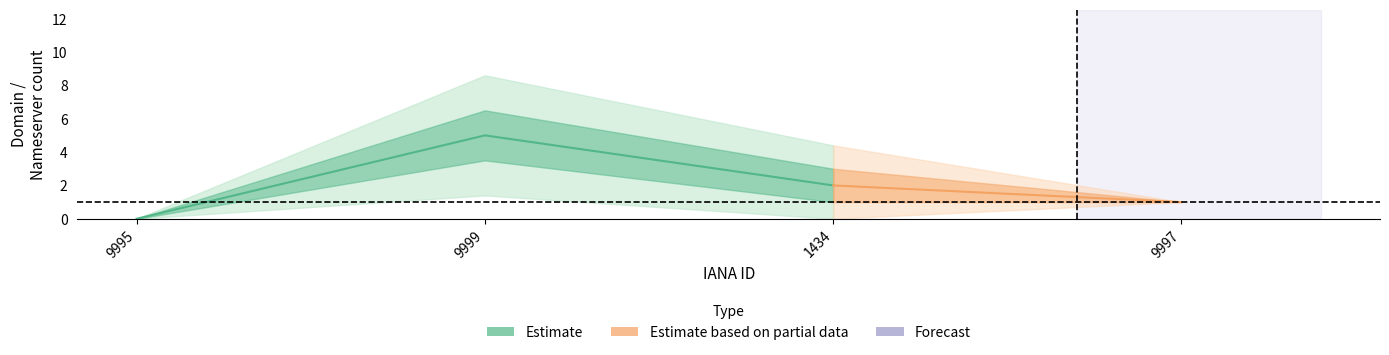

How many data points in total-domains are less than 2?

2